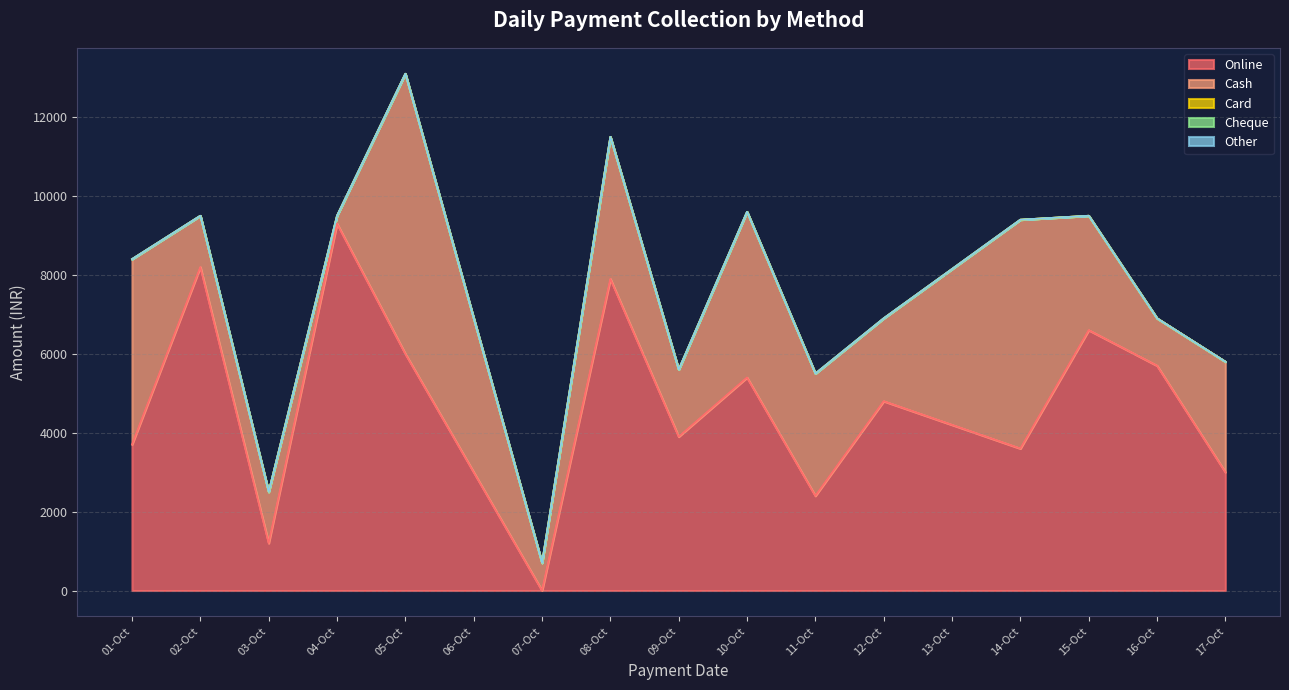

True or false: Other and Card cross at least once.

False